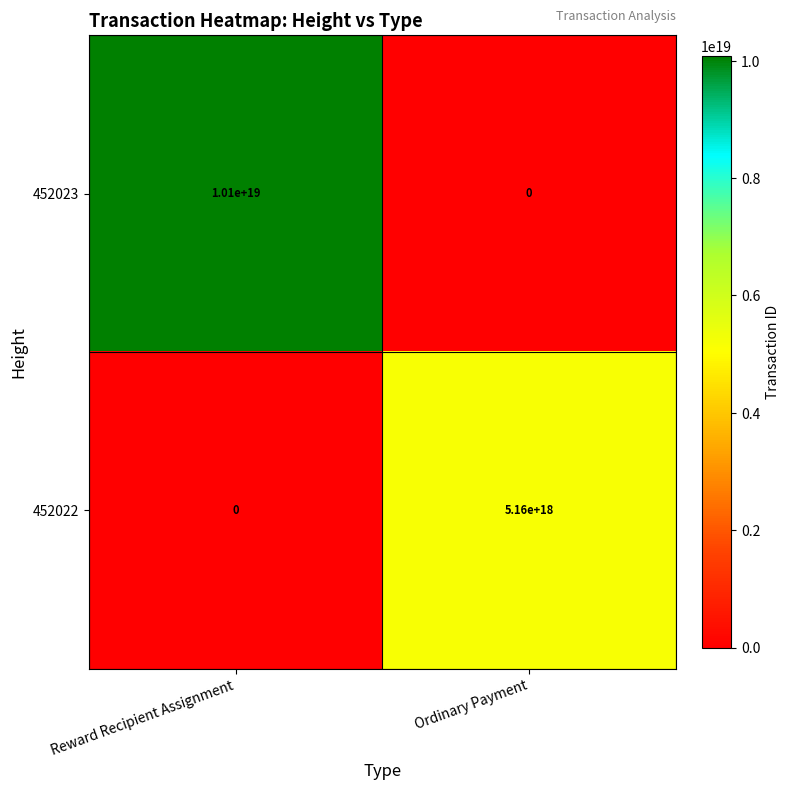

Which series has the widest spread of values?

452023